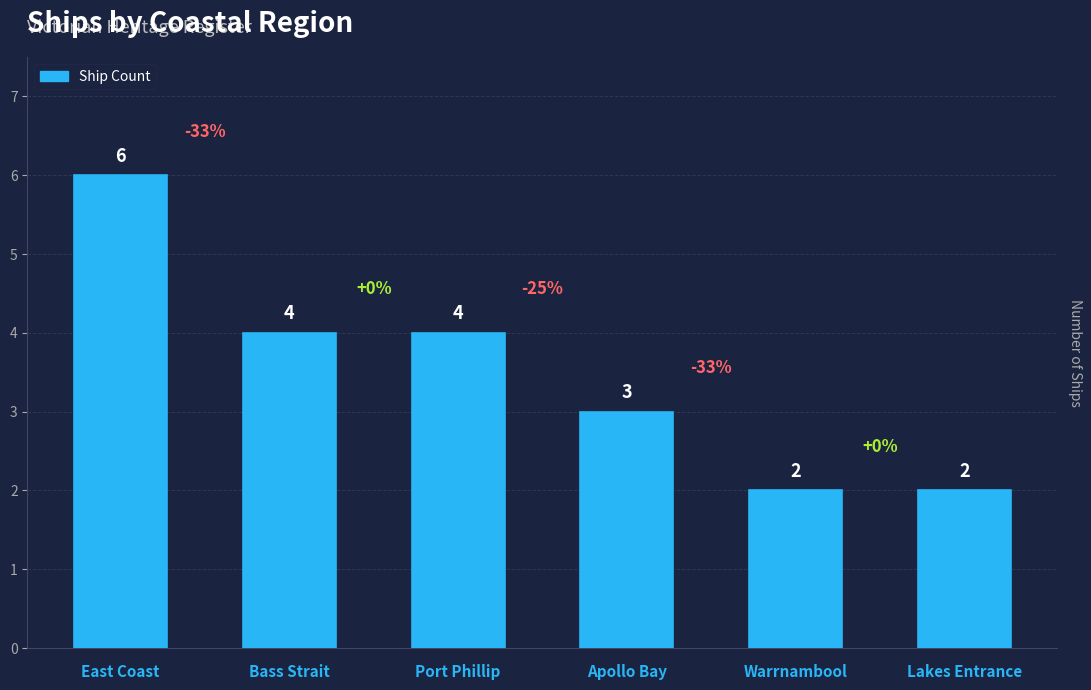

What value does the data have at Port Phillip?

4